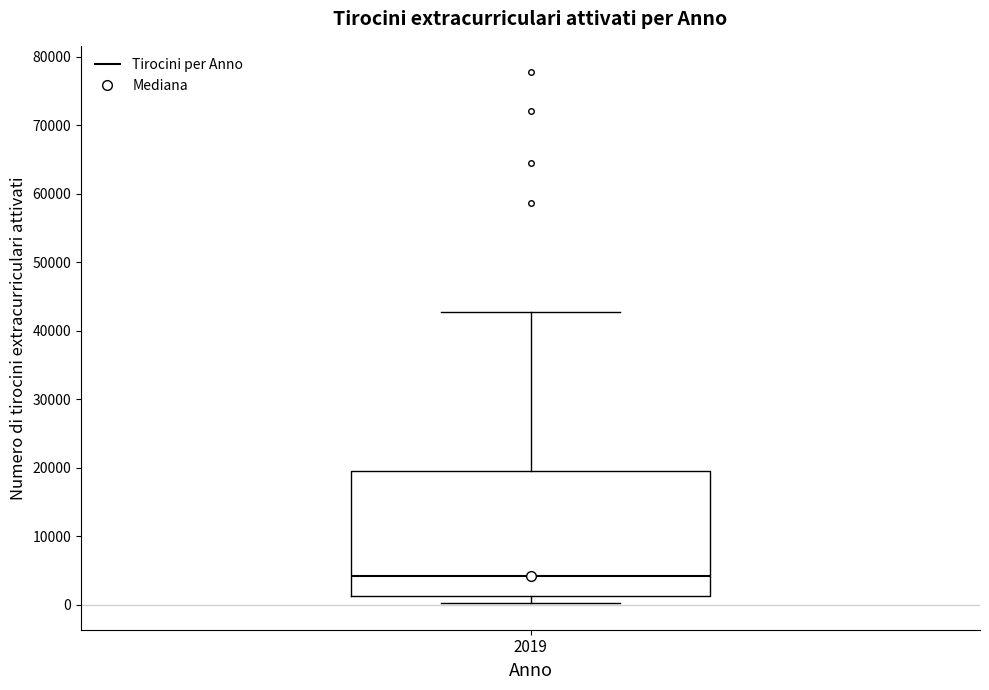

Read this box plot against the y-axis: the position of the median line, the range covered by the box, and the ends of both whiskers. The values are not printed on the chart, so give them approximately, as read against the axis.

median 4000, box 1000 to 20000, whiskers 0 to 43000